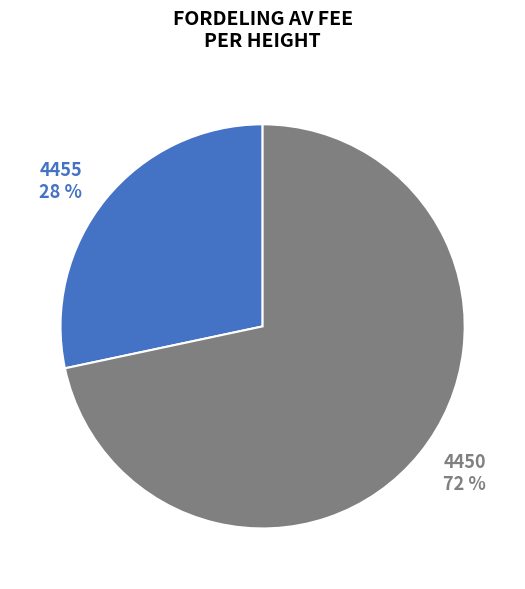

True or false: 4450 accounts for 59% of the total.

False